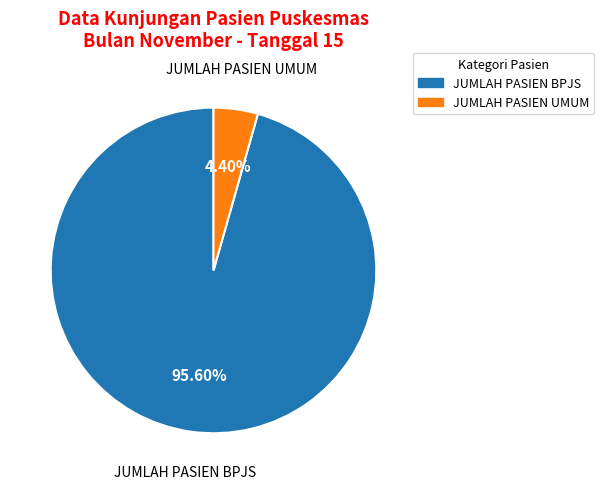

To the nearest percent, what is the average slice percentage?

50%